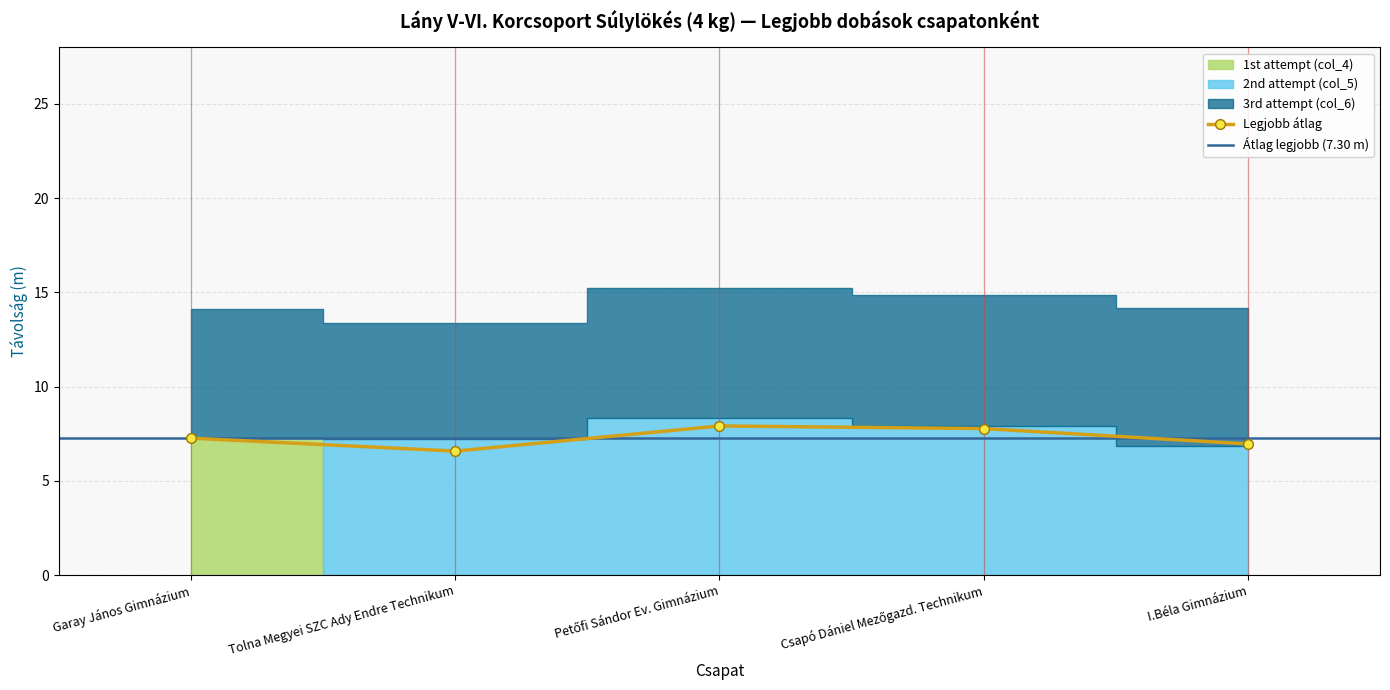

Is the value of 1st attempt (col_4) at 0 greater than the value of 2nd attempt (col_5) at 4?

Yes